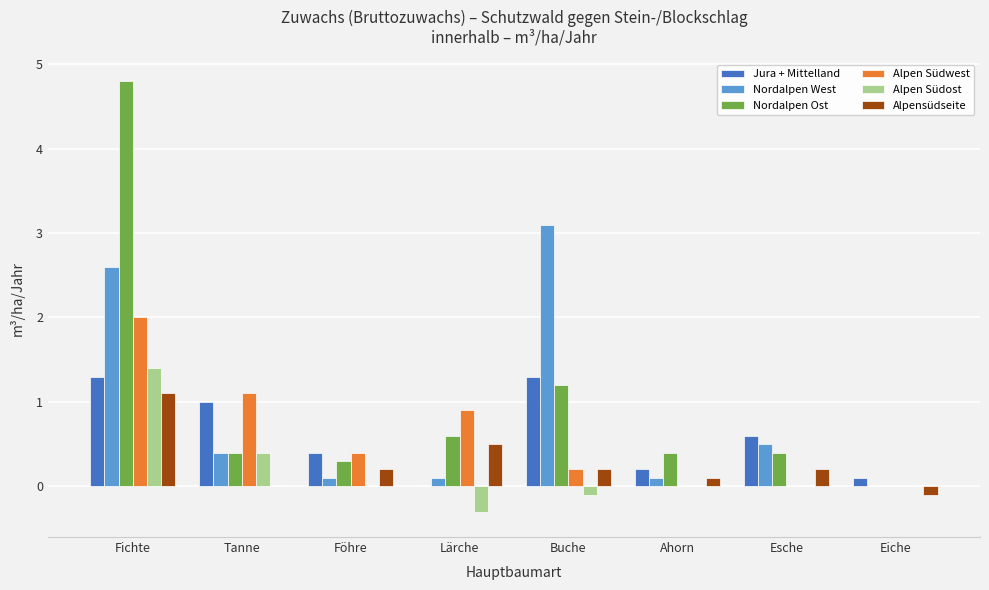

Read the Alpen Südwest value at Fichte.

2.0